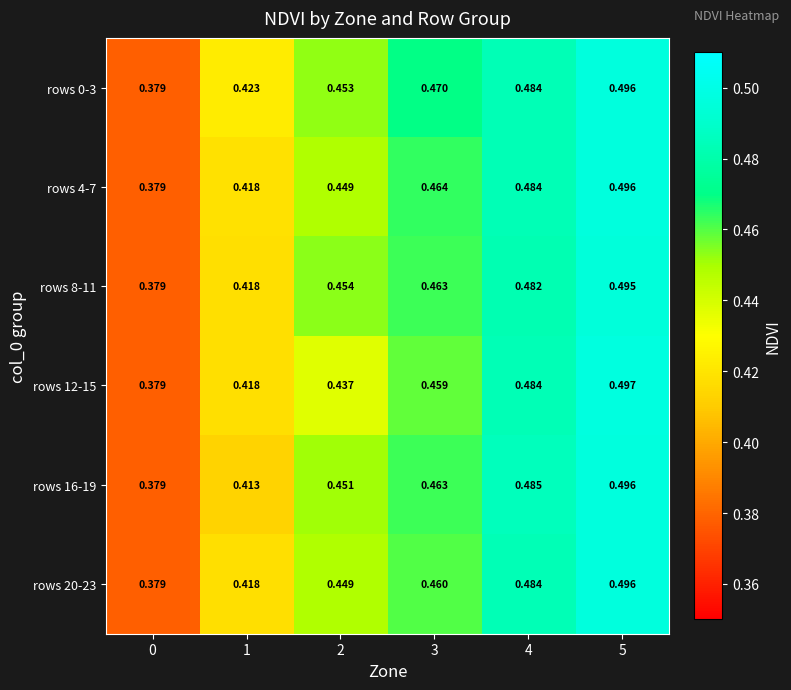

Is the value of rows 16-19 at 4 greater than the value of rows 12-15 at 2?

Yes